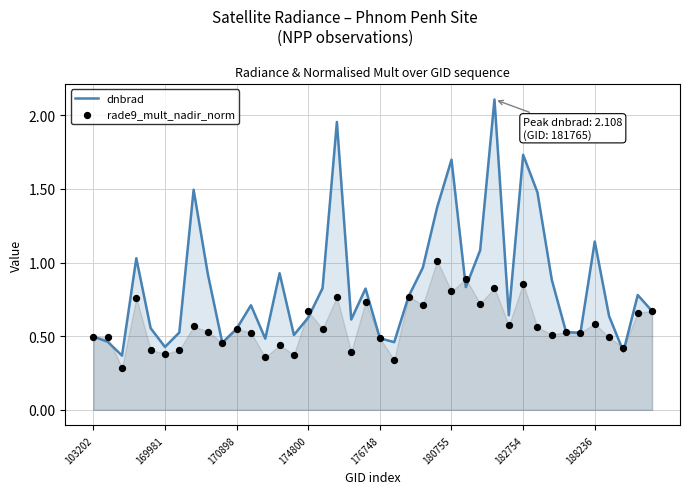

What is the total value across all series at 23?

1.7